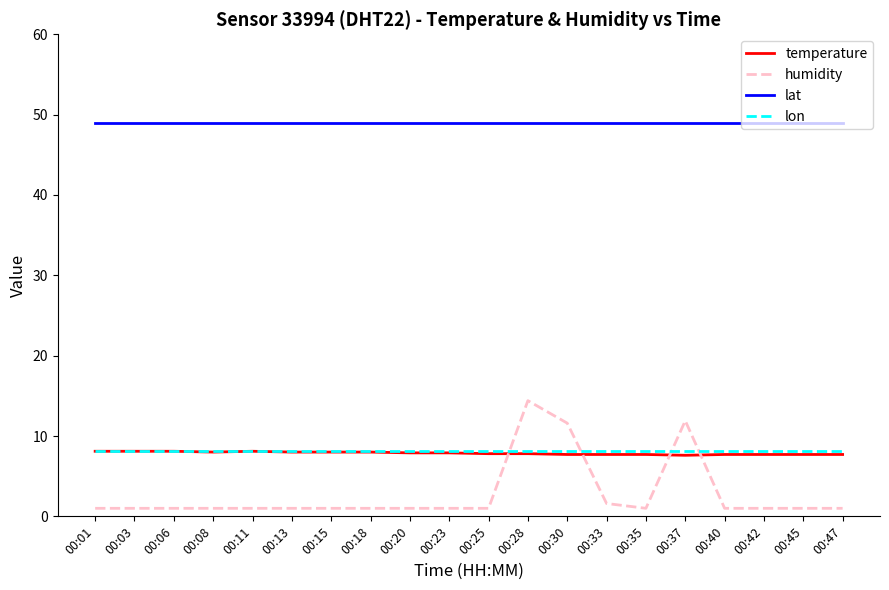

What is the difference between the second highest and second lowest values in the temperature series?

0.4